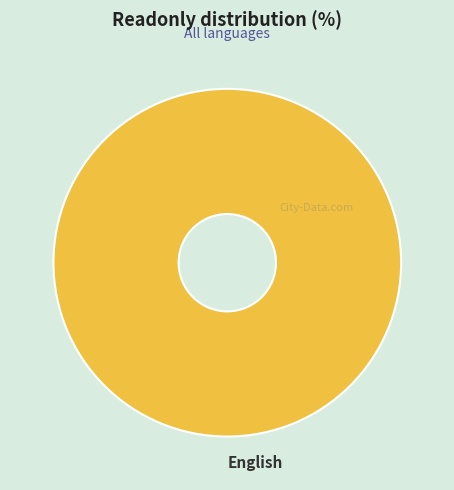

Rank the categories by value from highest to lowest.

English